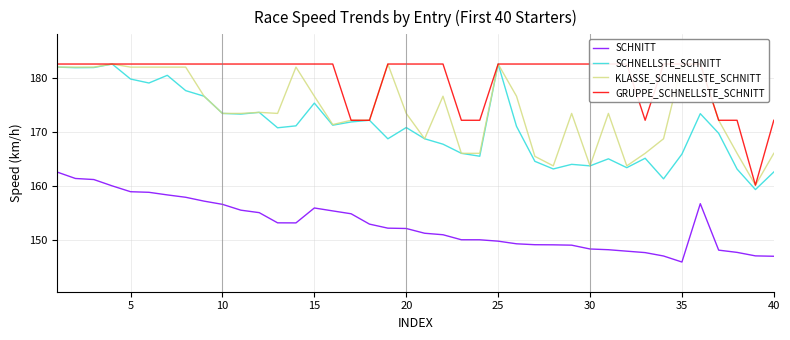

What is the difference between the second highest and second lowest values in the KLASSE_SCHNELLSTE_SCHNITT series?

18.9